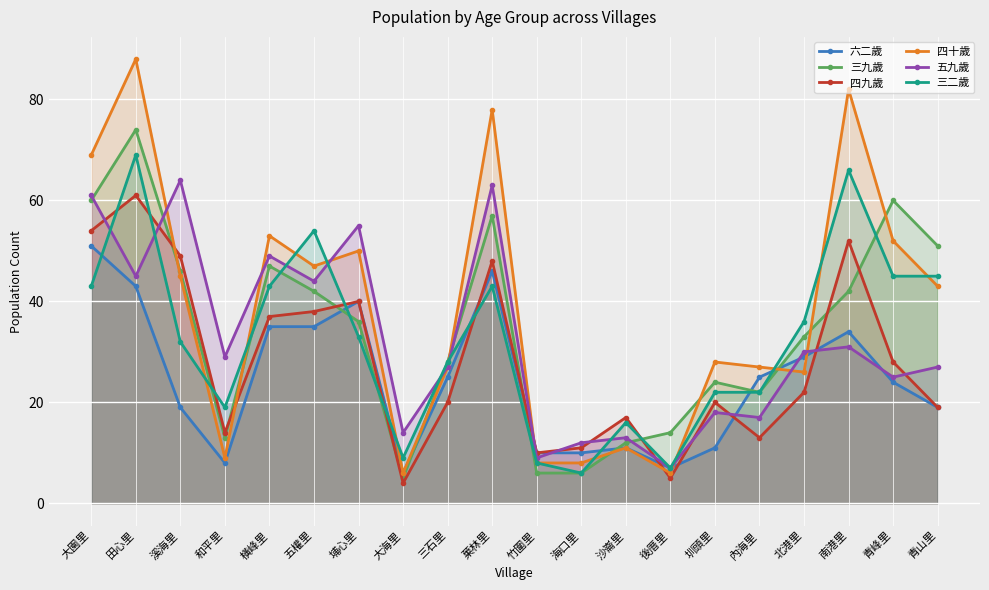

What is the difference between the maximum and minimum values in the 三二歲 series?

63